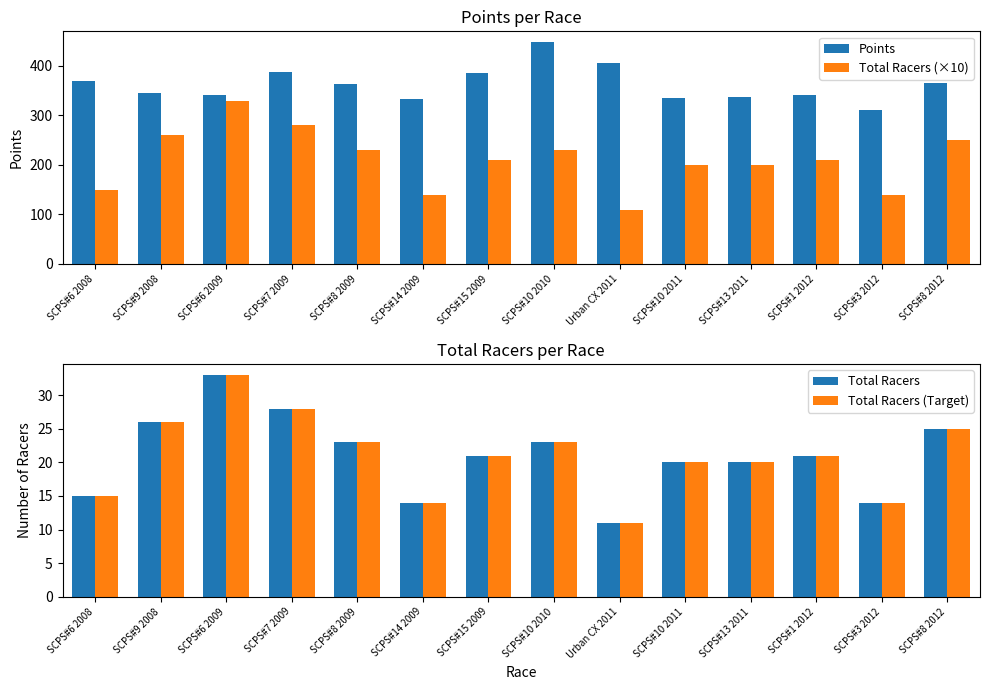

What are all the series names shown in the legend?

Points, Total Racers (×10), Total Racers, Total Racers (Target)